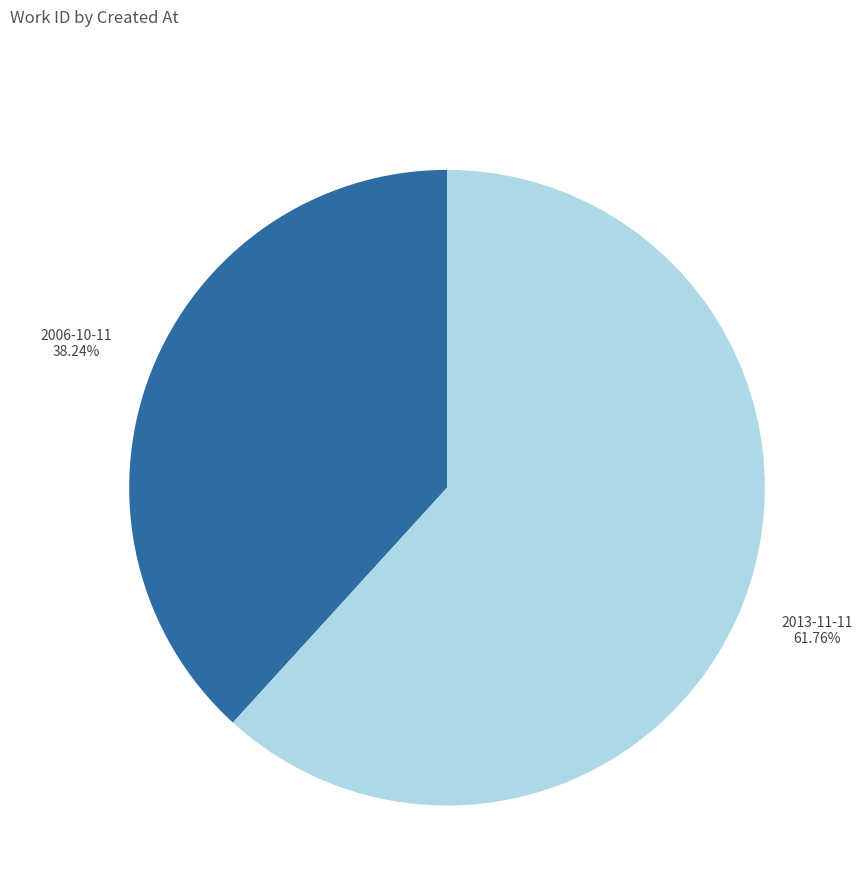

Is there a majority slice in this chart?

Yes